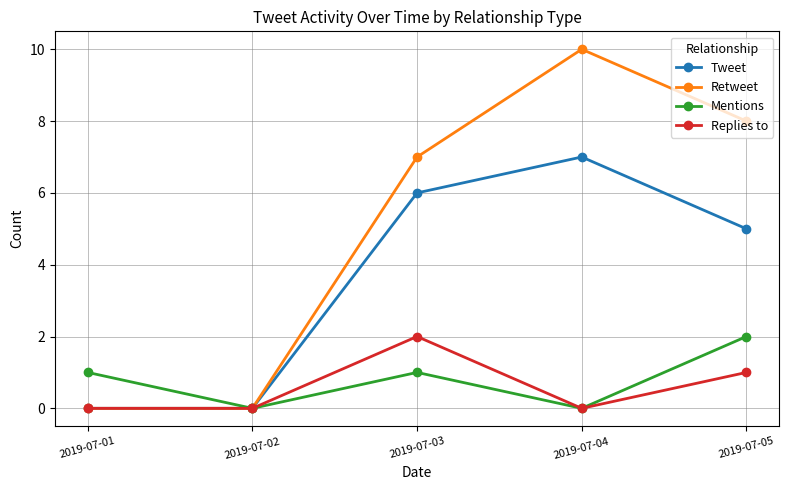

At which label is Tweet closest to 3?

2019-07-05